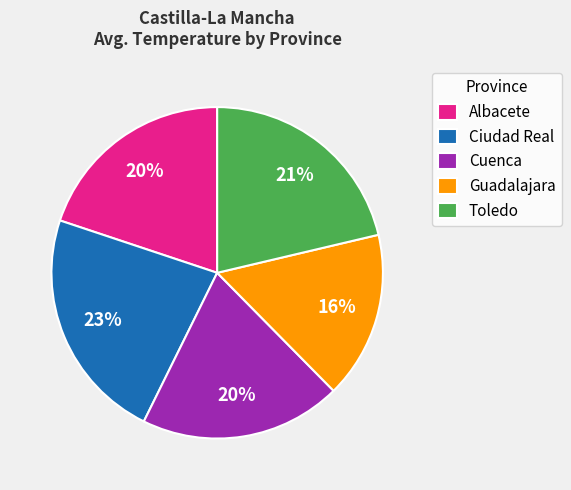

Count the number of slices in the pie.

5